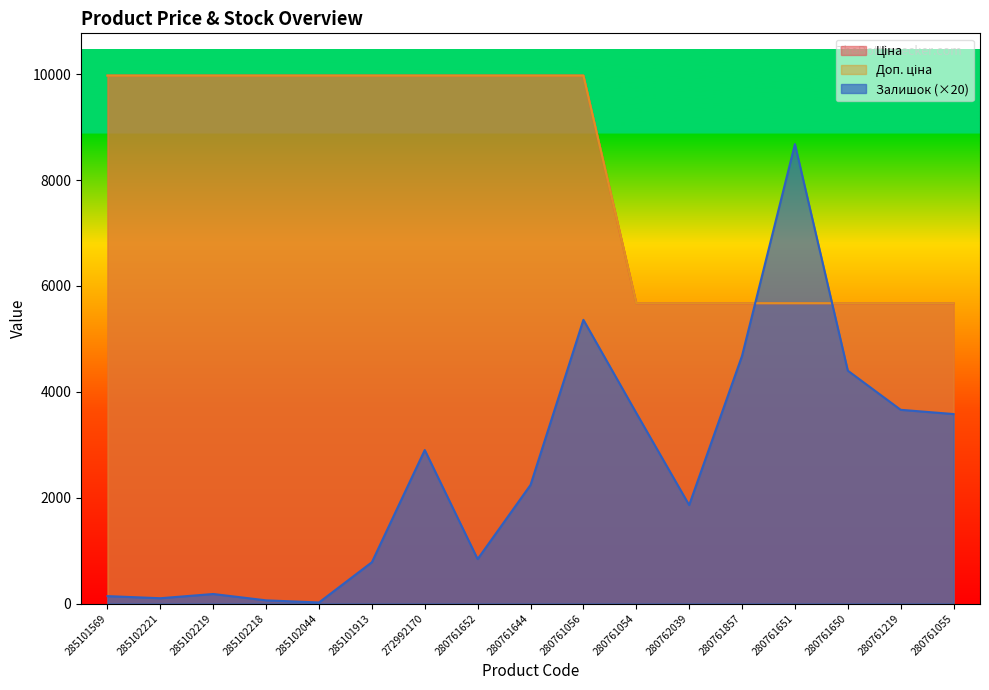

What is the value of the Залишок point at the 16th from the left?

3660.0